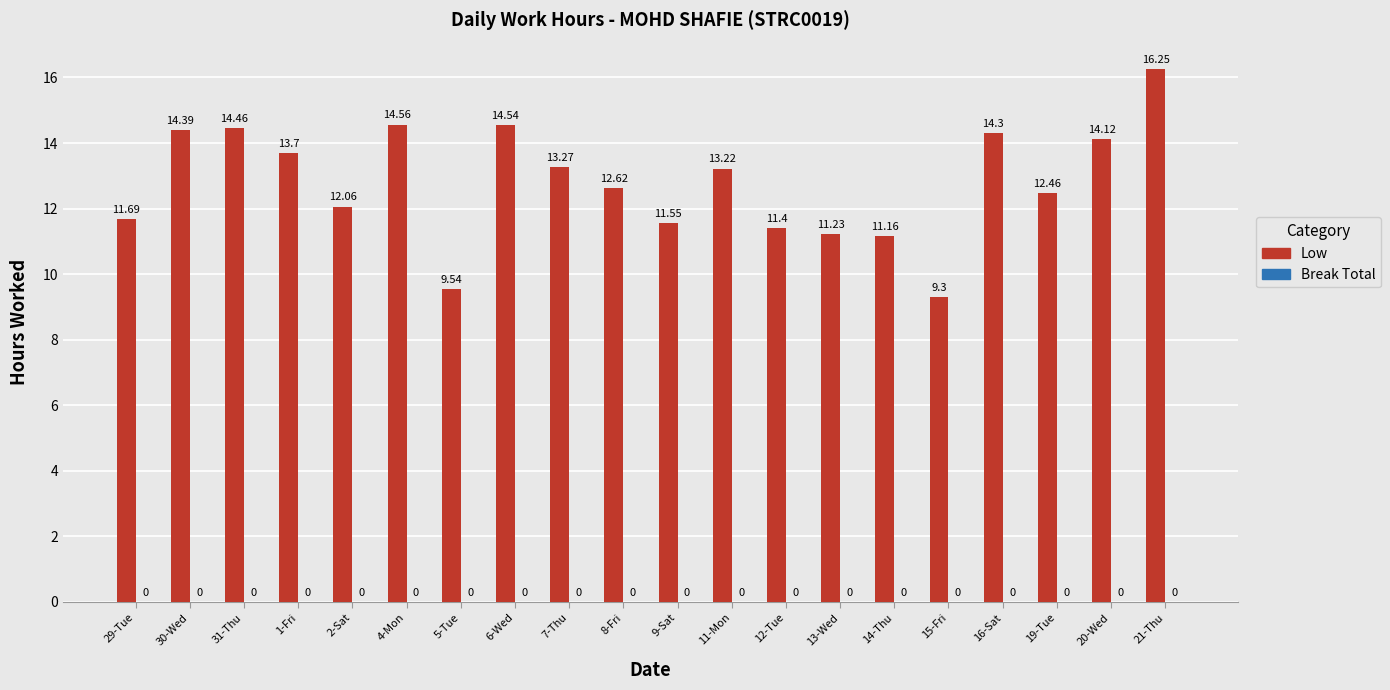

List the labels in order of value, smallest first.

15-Fri, 5-Tue, 14-Thu, 13-Wed, 12-Tue, 9-Sat, 29-Tue, 2-Sat, 19-Tue, 8-Fri, 11-Mon, 7-Thu, 1-Fri, 20-Wed, 16-Sat, 30-Wed, 31-Thu, 6-Wed, 4-Mon, 21-Thu